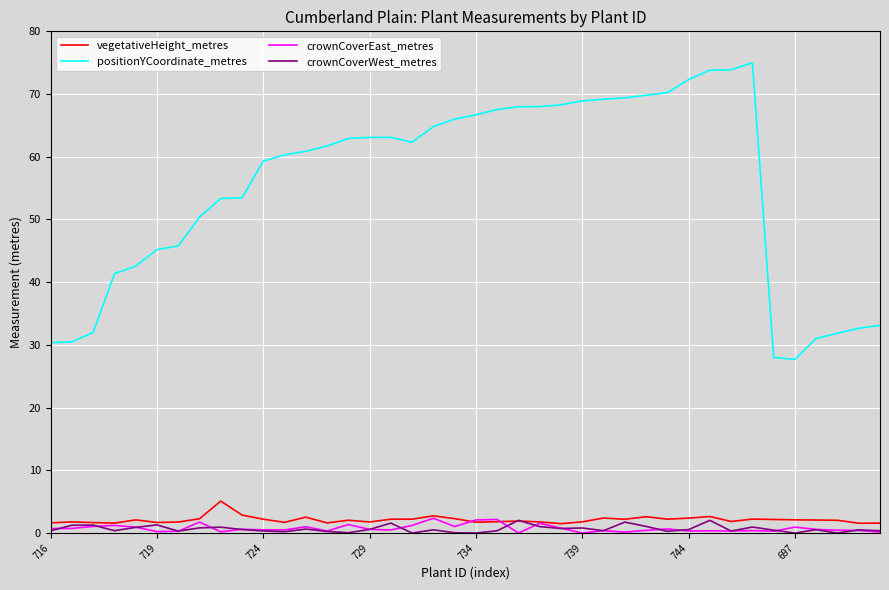

Which series has the largest total across all categories?

positionYCoordinate_metres